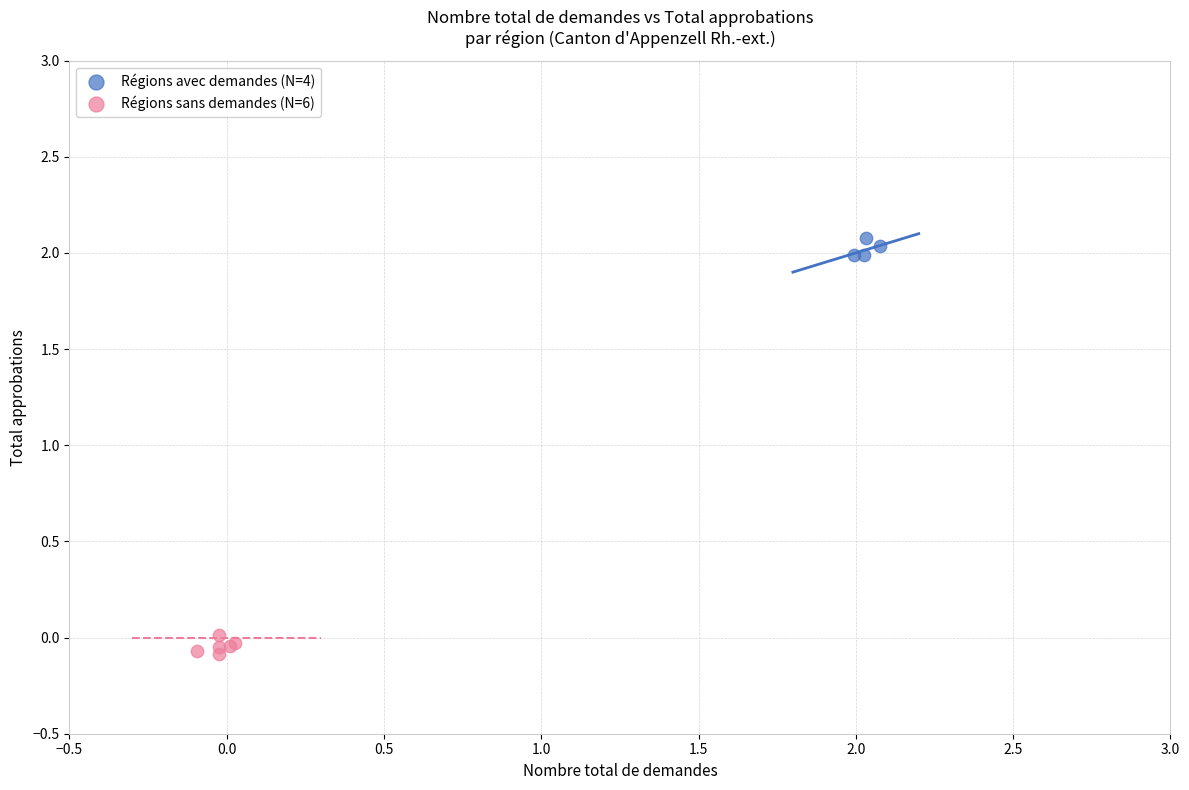

Which series reaches the maximum Y coordinate?

Régions avec demandes (N=4)